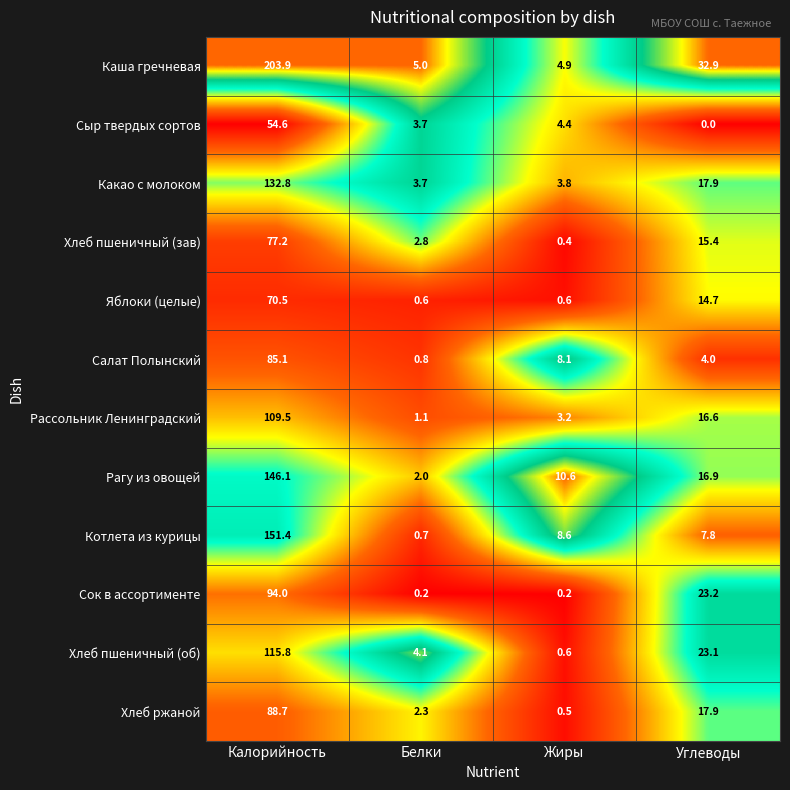

What is the difference between the Сыр твердых сортов values at Белки and Калорийность?

50.9